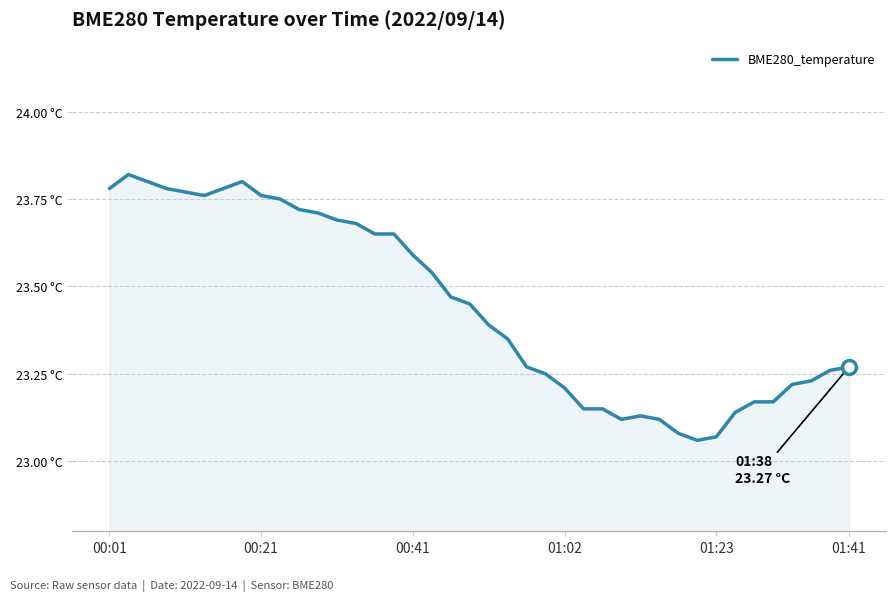

What is the greatest value displayed?

23.8